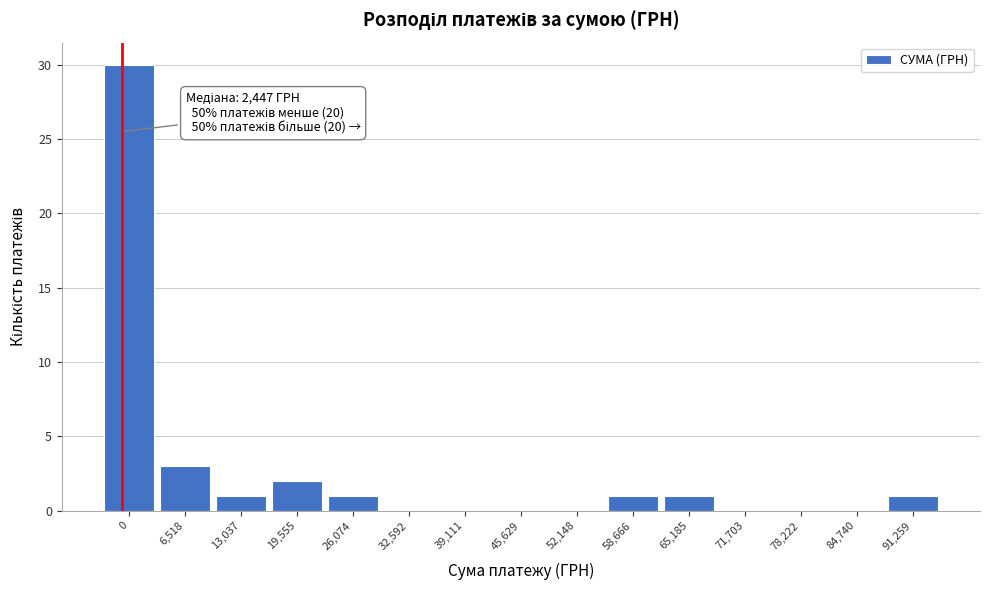

Reading left to right, list all the values displayed in this chart.

0=30	6,518=3	13,037=1	19,555=2	26,074=1	32,592=0	39,111=0	45,629=0	52,148=0	58,666=1	65,185=1	71,703=0	78,222=0	84,740=0	91,259=1